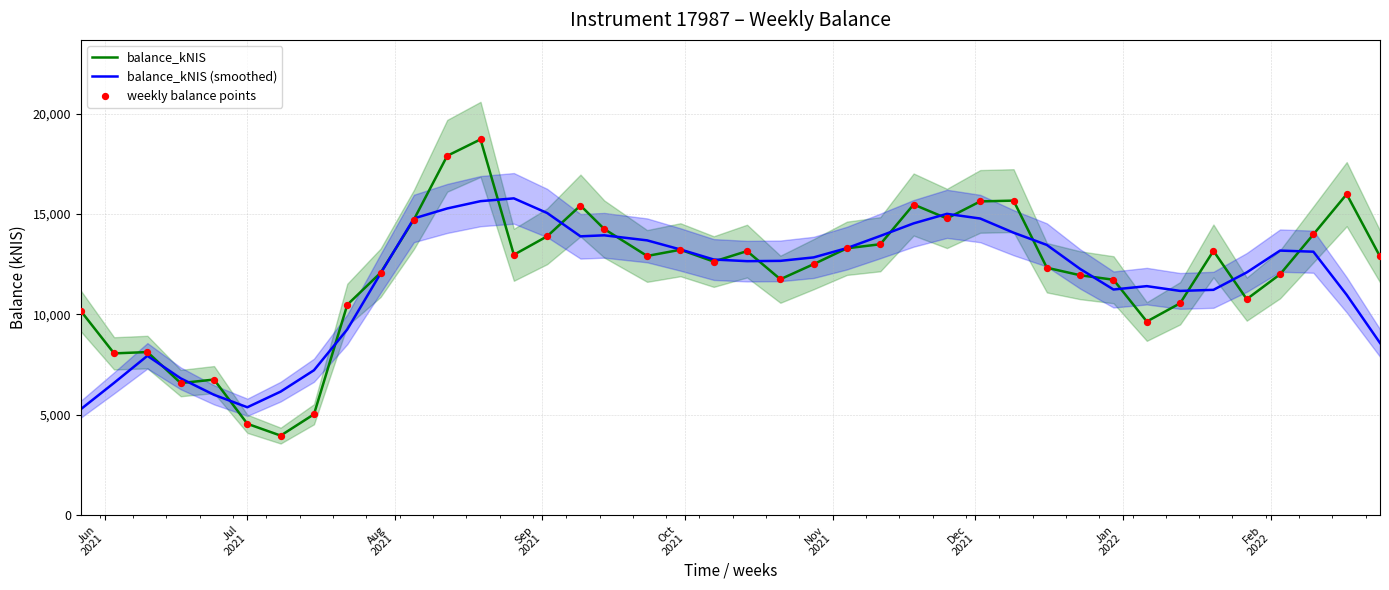

Which series reaches the maximum Y coordinate?

balance_kNIS